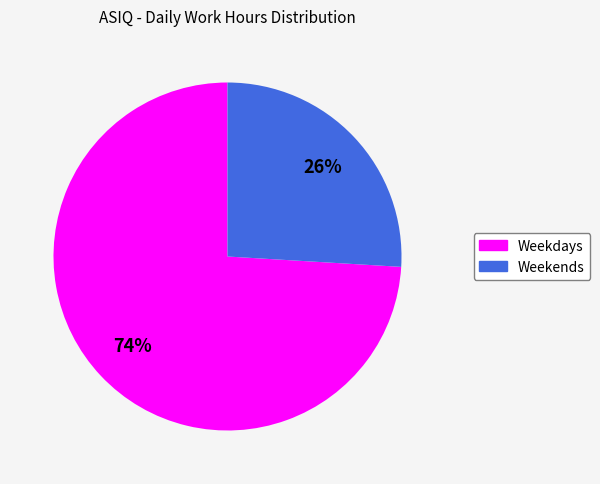

To the nearest percent, what is the difference between the largest and smallest slice percentages?

48%